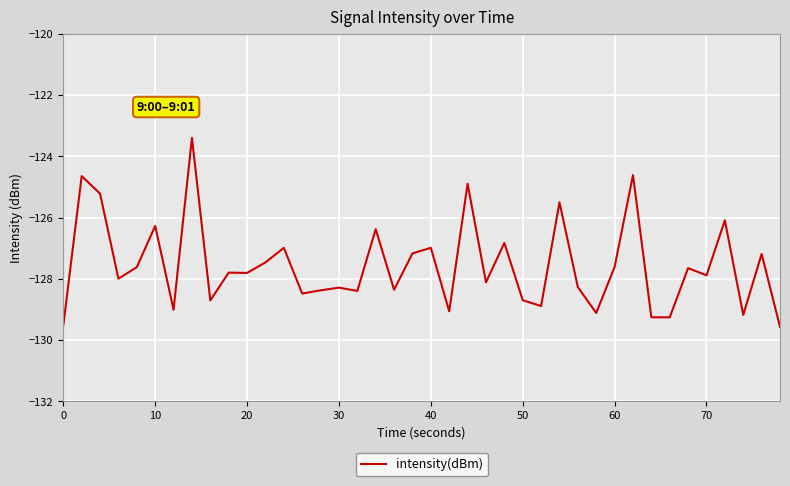

What is the smallest value displayed?

-129.6